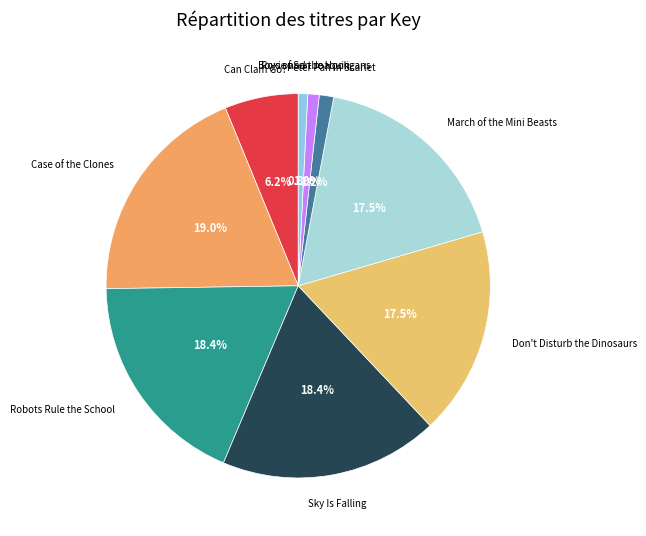

To the nearest percent, what is the combined percentage of Don't Disturb the Dinosaurs and March of the Mini Beasts?

35%